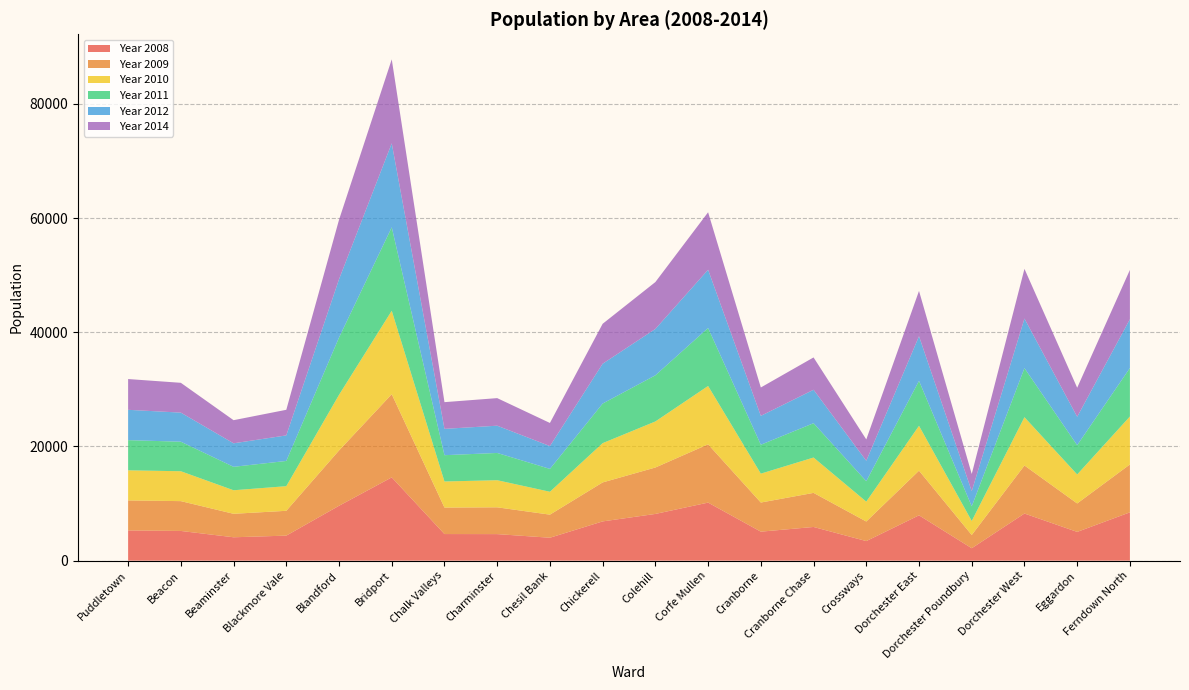

Reading left to right, transcribe all the data shown in this chart.

Year 2008: Puddletown=5295	Beacon=5202	Beaminster=4094	Blackmore Vale=4384	Blandford=9610	Bridport=14584	Chalk Valleys=4659	Charminster=4648	Chesil Bank=4015	Chickerell=6873	Colehill=8182	Corfe Mullen=10165	Cranborne=5077	Cranborne Chase=5899	Crossways=3428	Dorchester East=7938	Dorchester Poundbury=2176	Dorchester West=8253	Eggardon=5035	Ferndown North=8461
Year 2009: Puddletown=5251	Beacon=5221	Beaminster=4111	Blackmore Vale=4344	Blandford=9684	Bridport=14560	Chalk Valleys=4637	Charminster=4691	Chesil Bank=4040	Chickerell=6825	Colehill=8128	Corfe Mullen=10205	Cranborne=5099	Cranborne Chase=5969	Crossways=3424	Dorchester East=7817	Dorchester Poundbury=2314	Dorchester West=8409	Eggardon=4979	Ferndown North=8385
Year 2010: Puddletown=5273	Beacon=5234	Beaminster=4123	Blackmore Vale=4313	Blandford=9739	Bridport=14616	Chalk Valleys=4568	Charminster=4746	Chesil Bank=4010	Chickerell=6878	Colehill=8063	Corfe Mullen=10218	Cranborne=5060	Cranborne Chase=6190	Crossways=3481	Dorchester East=7859	Dorchester Poundbury=2456	Dorchester West=8458	Eggardon=5077	Ferndown North=8396
Year 2011: Puddletown=5283	Beacon=5171	Beaminster=4104	Blackmore Vale=4418	Blandford=10037	Bridport=14611	Chalk Valleys=4603	Charminster=4774	Chesil Bank=4002	Chickerell=6933	Colehill=8082	Corfe Mullen=10154	Cranborne=5062	Cranborne Chase=6011	Crossways=3581	Dorchester East=7871	Dorchester Poundbury=2568	Dorchester West=8592	Eggardon=5130	Ferndown North=8488
Year 2012: Puddletown=5311	Beacon=5094	Beaminster=4117	Blackmore Vale=4473	Blandford=10207	Bridport=14704	Chalk Valleys=4612	Charminster=4772	Chesil Bank=3997	Chickerell=6975	Colehill=8117	Corfe Mullen=10196	Cranborne=5057	Cranborne Chase=5854	Crossways=3574	Dorchester East=7819	Dorchester Poundbury=2655	Dorchester West=8678	Eggardon=4975	Ferndown North=8551
Year 2014: Puddletown=5387	Beacon=5219	Beaminster=4047	Blackmore Vale=4485	Blandford=10405	Bridport=14705	Chalk Valleys=4676	Charminster=4829	Chesil Bank=4046	Chickerell=6991	Colehill=8211	Corfe Mullen=10067	Cranborne=4969	Cranborne Chase=5662	Crossways=3738	Dorchester East=7926	Dorchester Poundbury=3003	Dorchester West=8704	Eggardon=5083	Ferndown North=8630